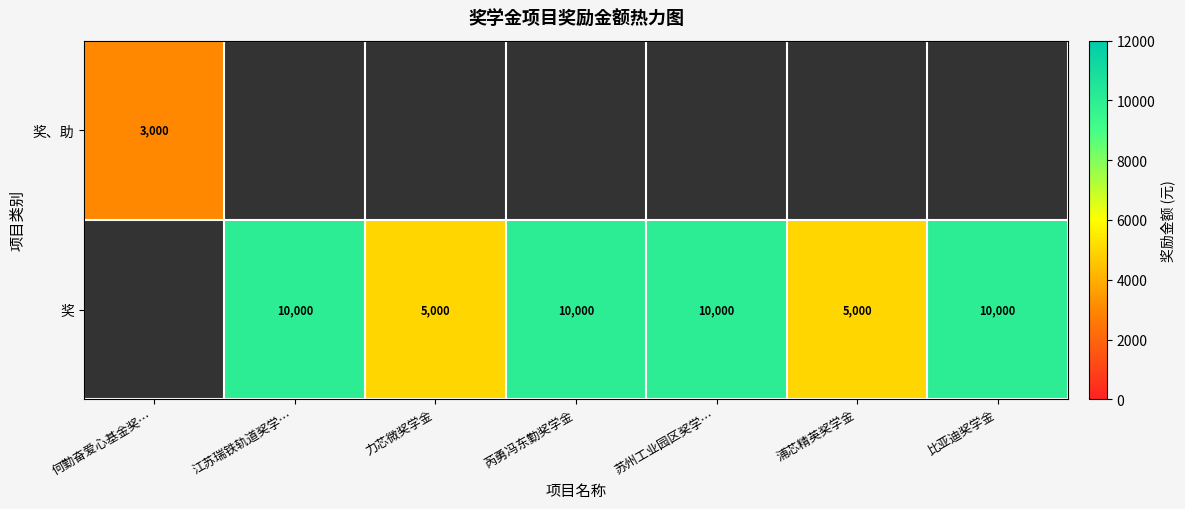

True or false: 奖 has a value of 10000 at 苏州工业园区奖学….

True